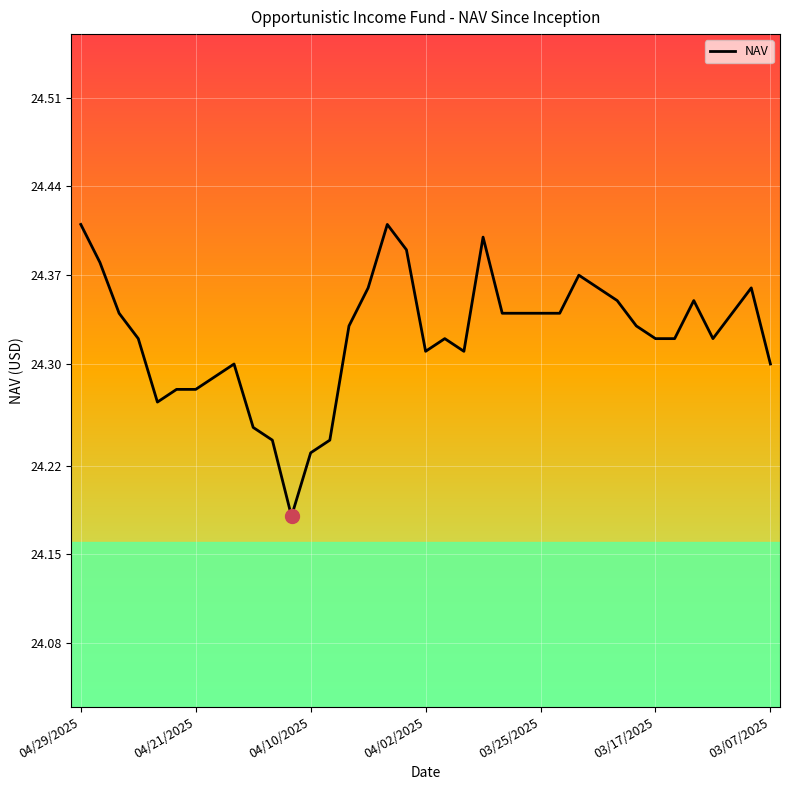

Which label corresponds to the largest value in the chart?

04/29/2025